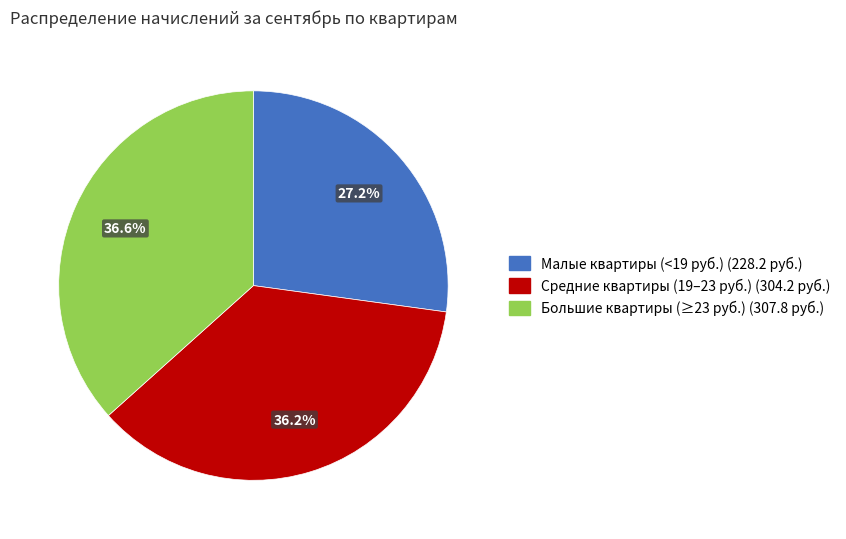

Count the number of slices in the pie.

3